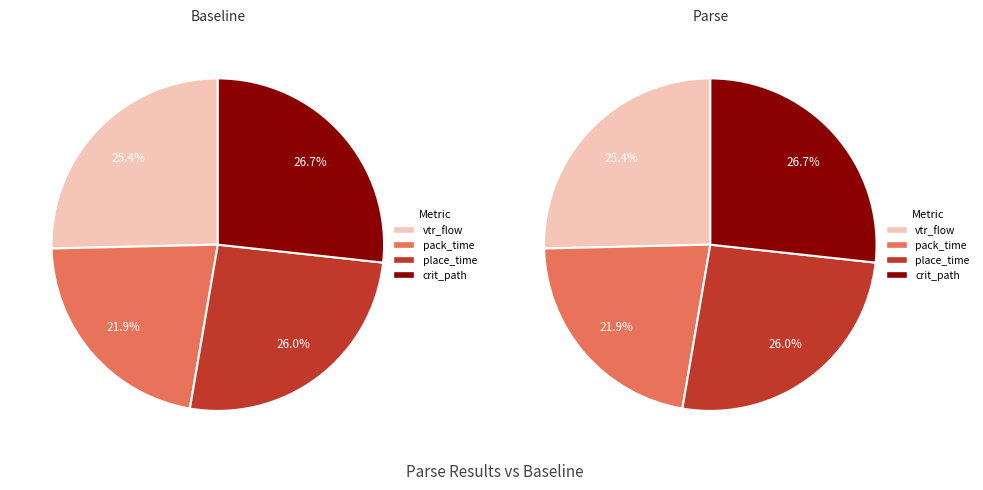

Rank the categories by value from lowest to highest.

pack_time, vtr_flow_elapsed_time, place_time, crit_path_route_time